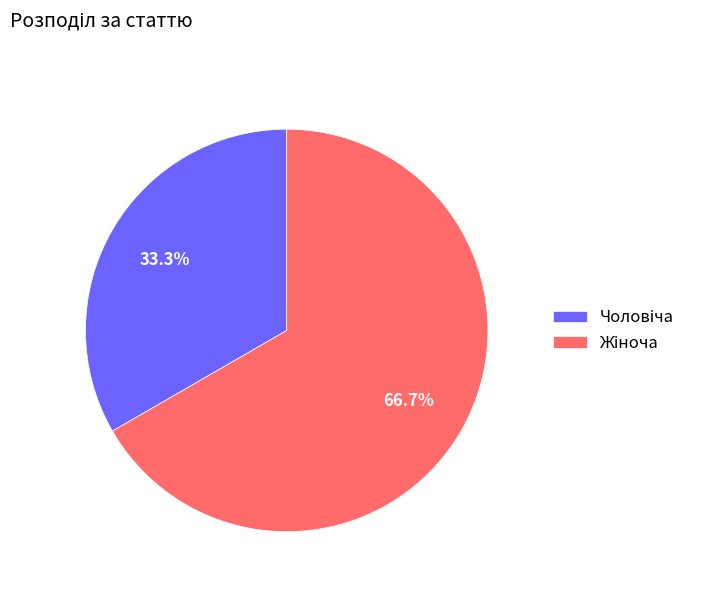

Is there any slice that represents more than half of the pie?

Yes